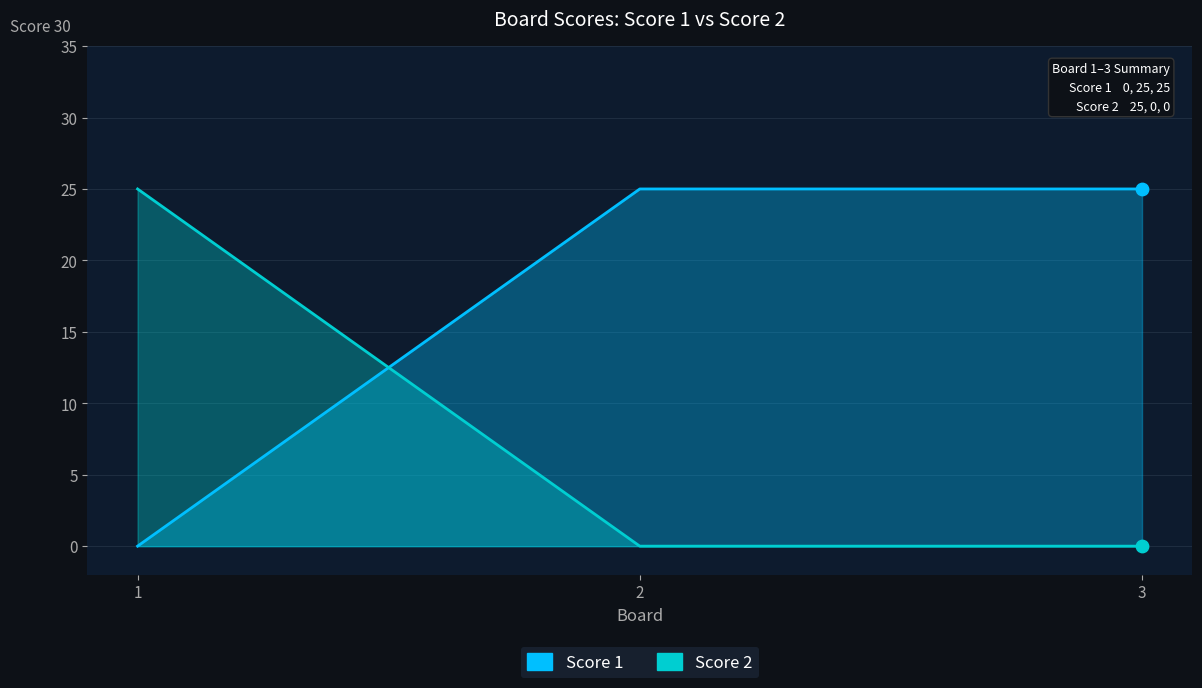

Is the value of Score 2 at 3 greater than the value of Score 1 at 2?

No